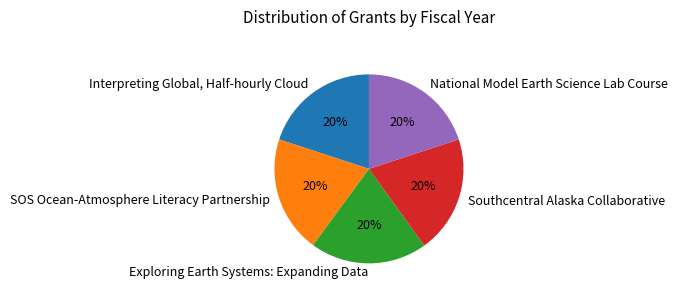

To the nearest percent, what portion does Interpreting Global, Half-hourly Cloud represent?

20%